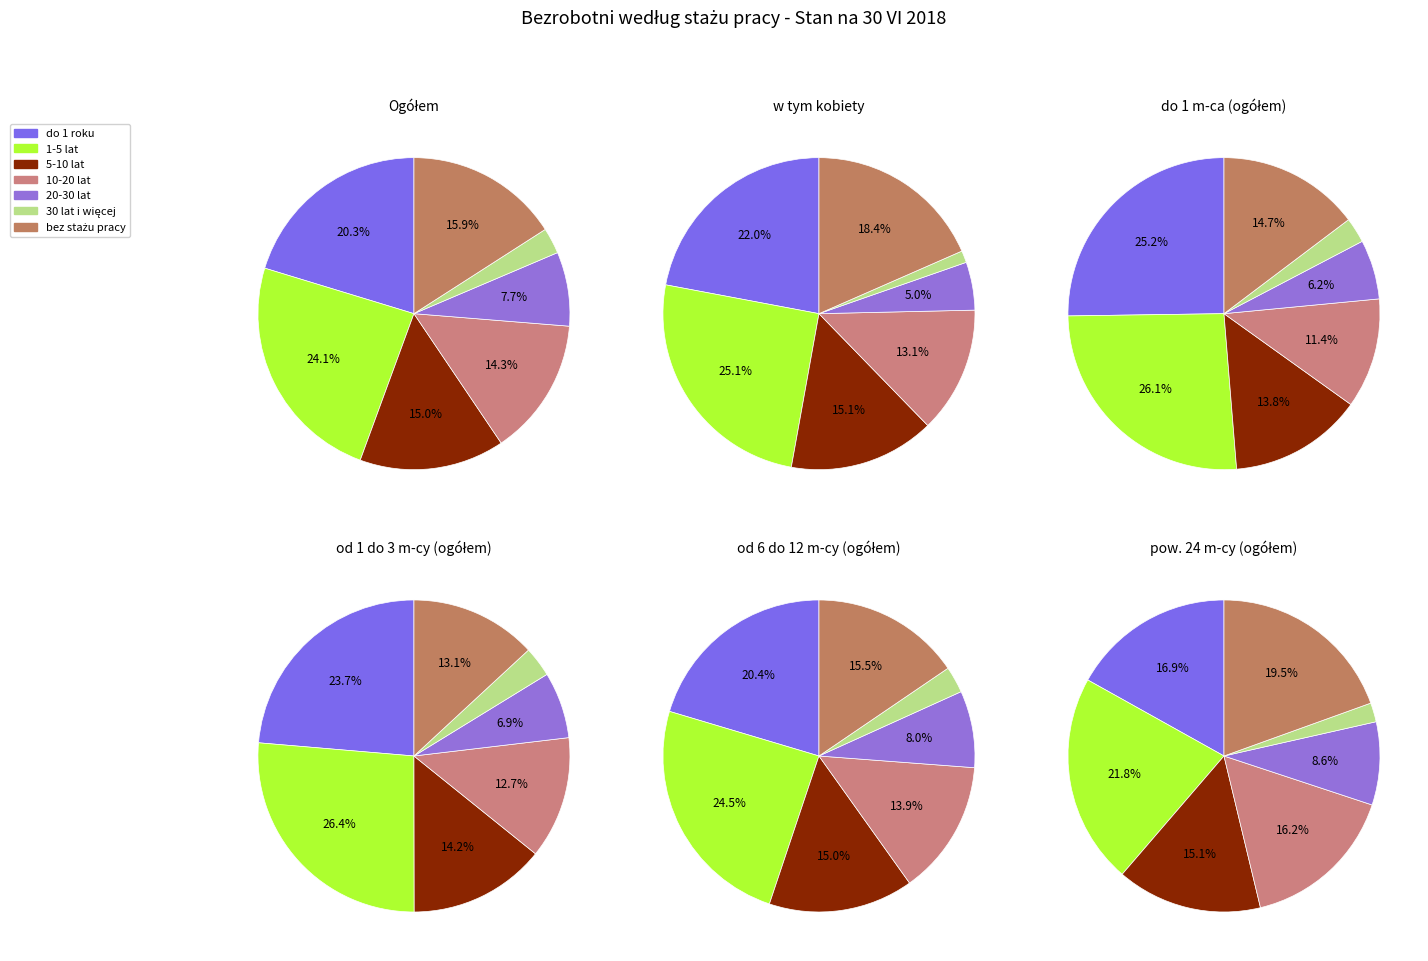

Does bez stażu pracy account for over 50% of the chart?

No